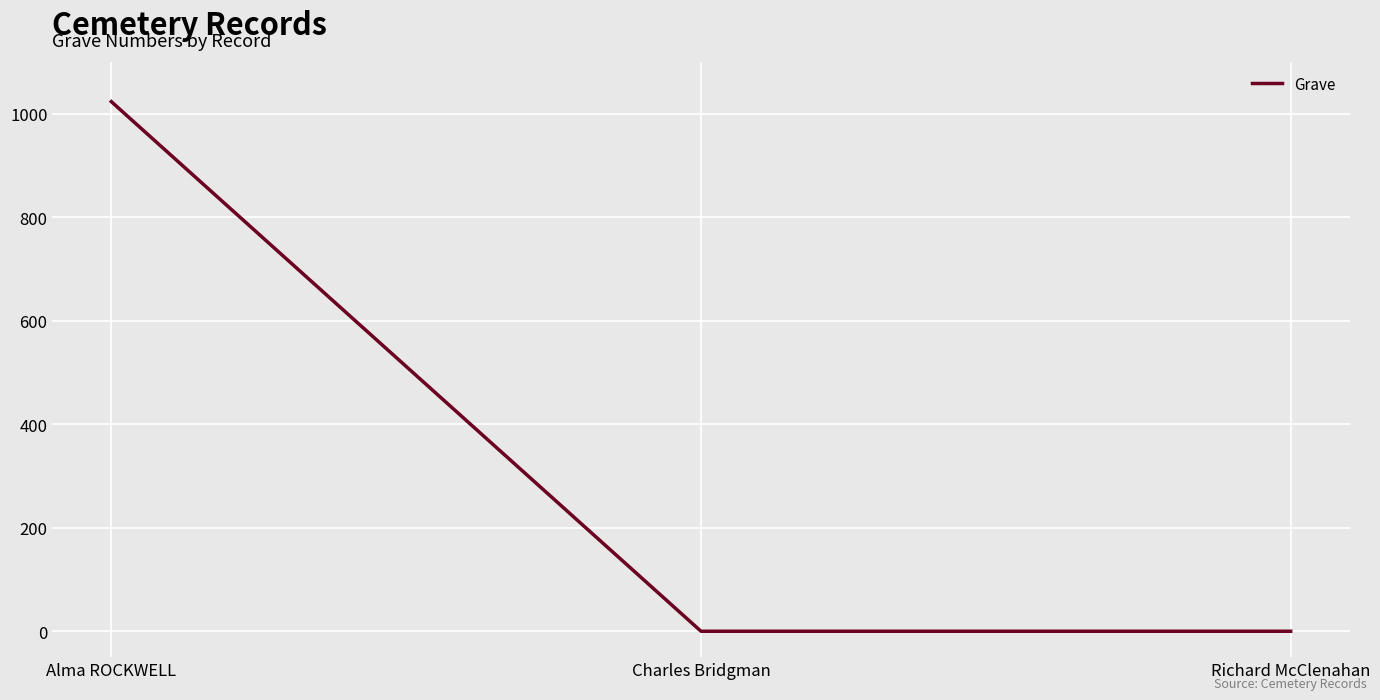

Reading left to right, extract all data points from this chart.

1023	0	0